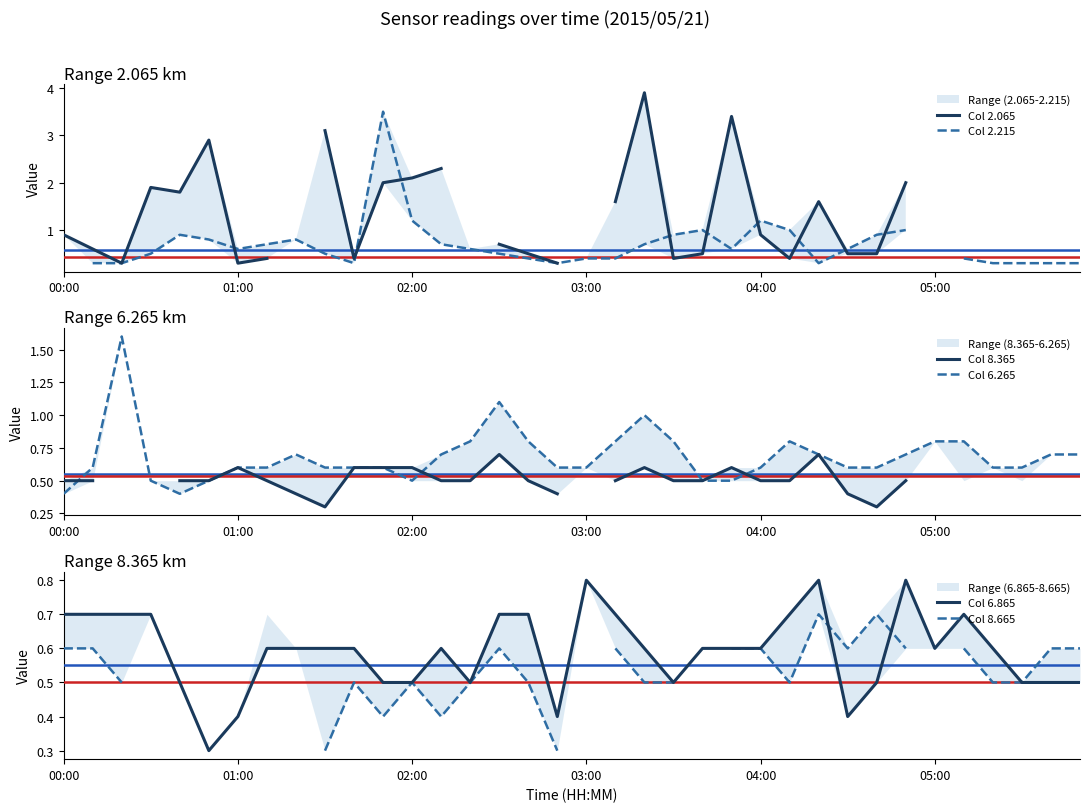

What is the maximum value shown in the chart?

3.9